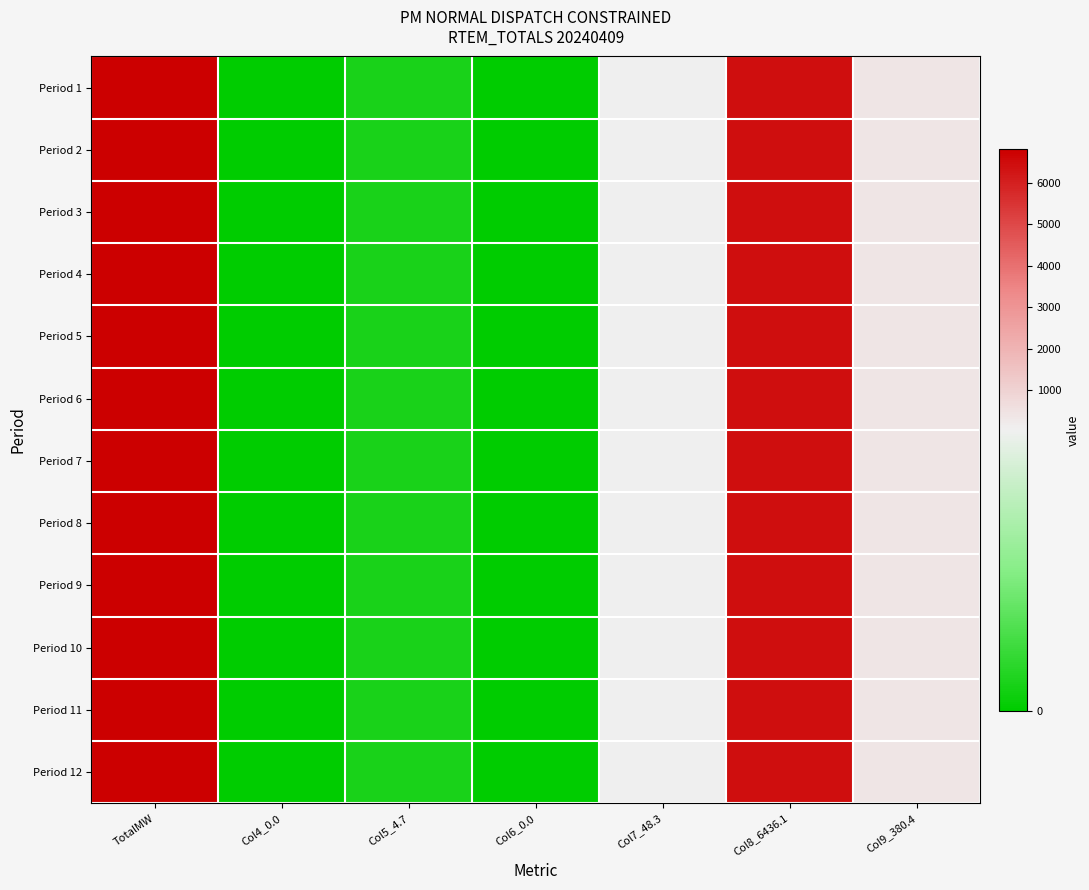

At how many categories does at least one series exceed 3499?

2